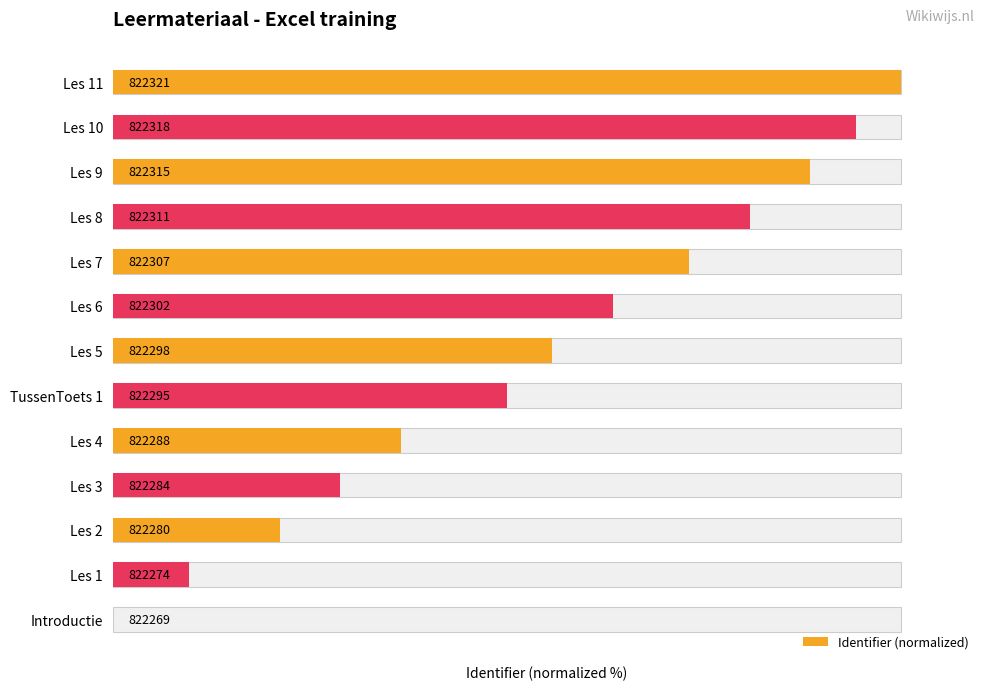

Does the chart contain stacked bars?

No